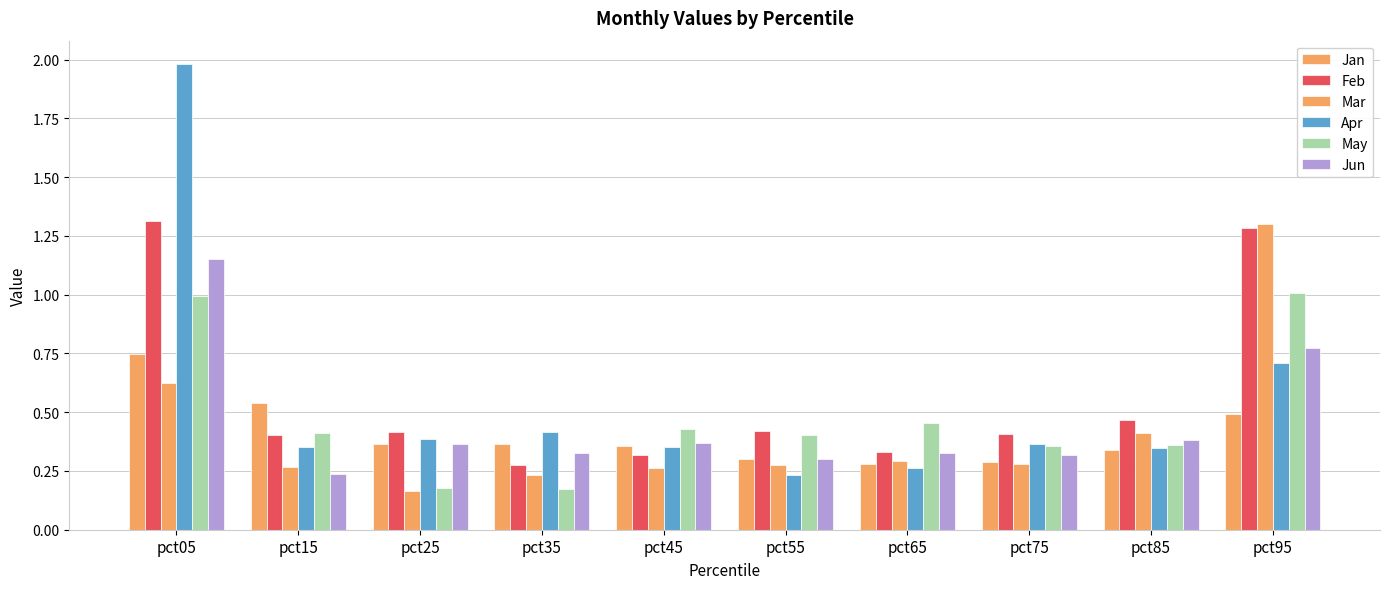

Count the number of data series in this chart.

6